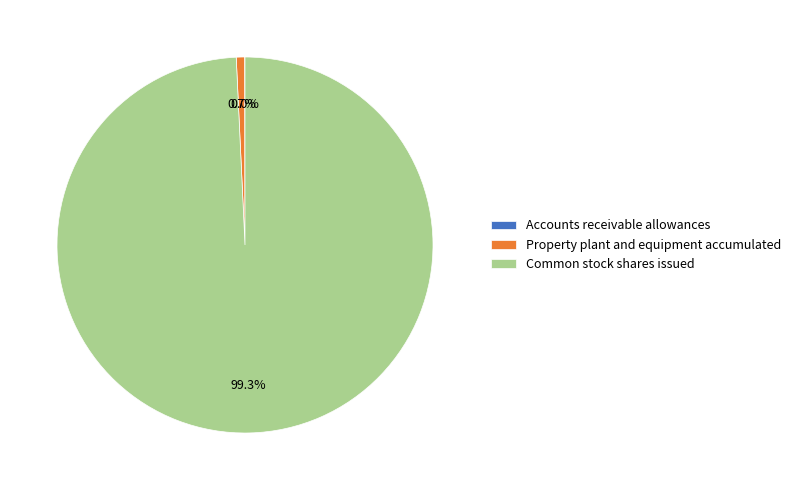

Which slice represents more than half of the pie?

Common stock shares issued